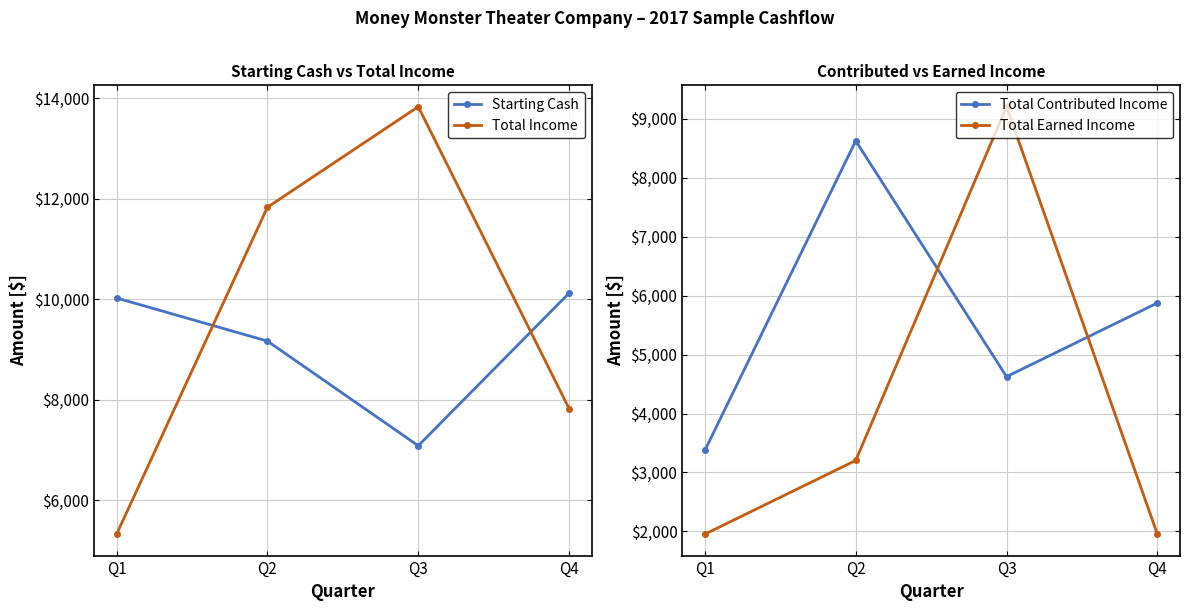

What is the sum of the Starting Cash values at Q1 and Q2?

19194